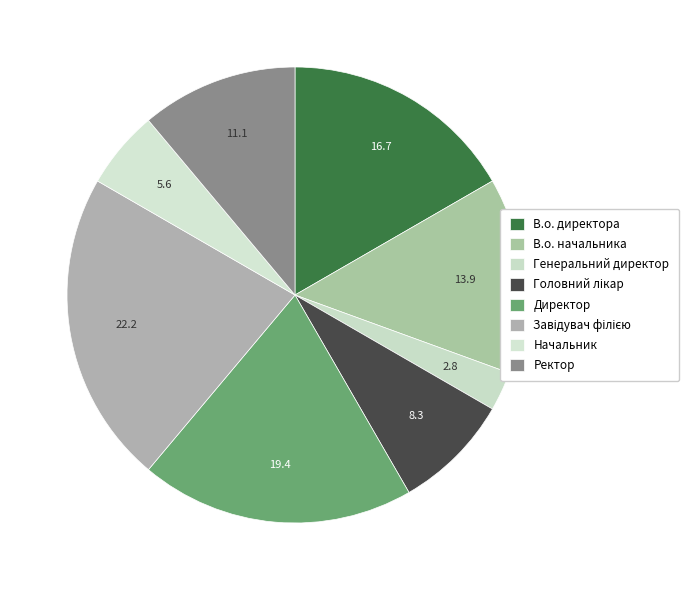

Count the number of slices in the pie.

8